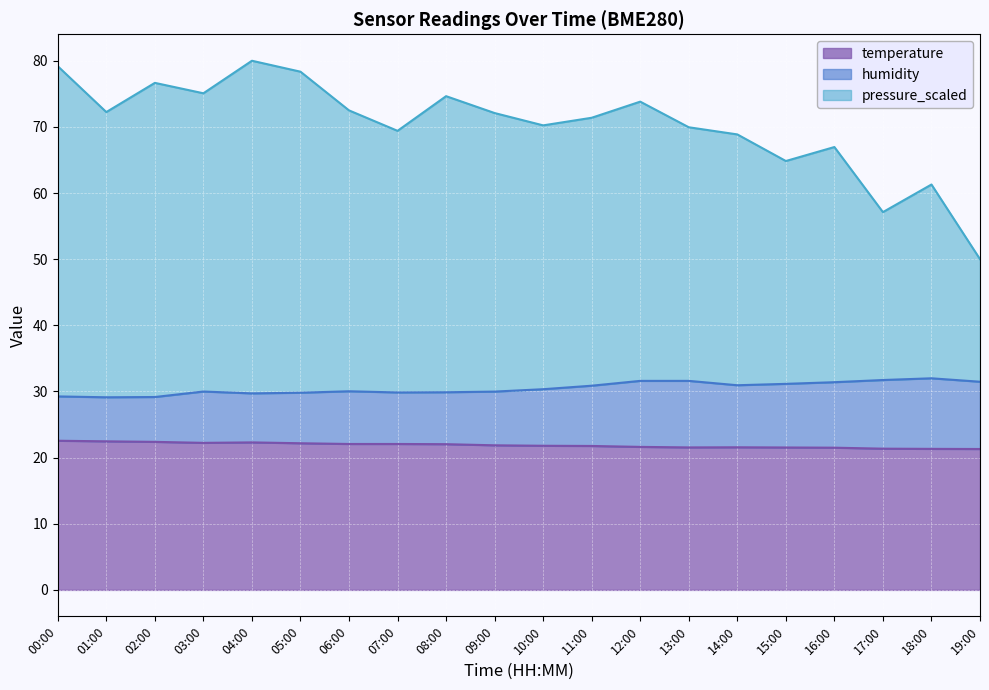

How many data points does each series have?

20